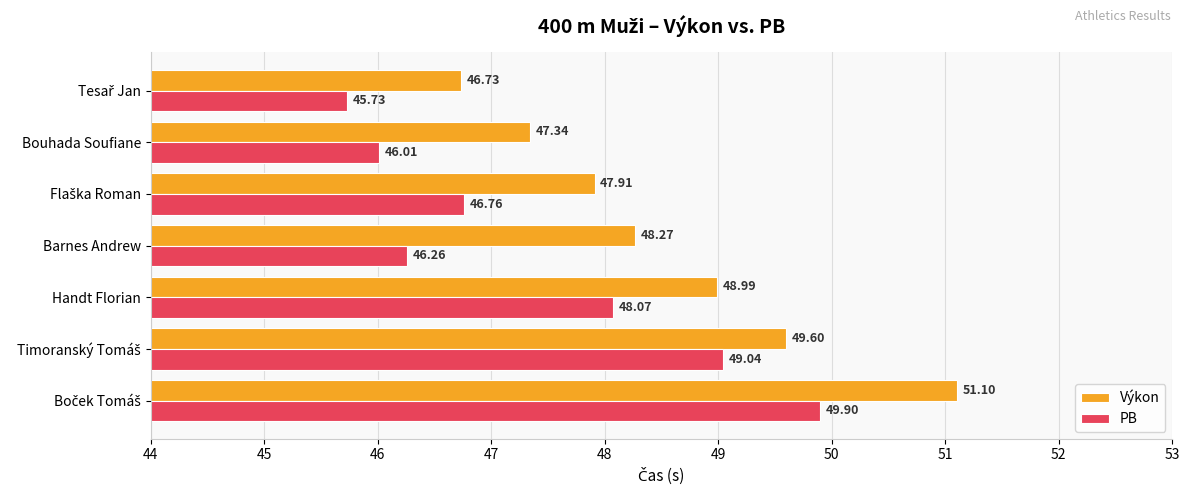

Which series has the largest total across all categories?

Výkon